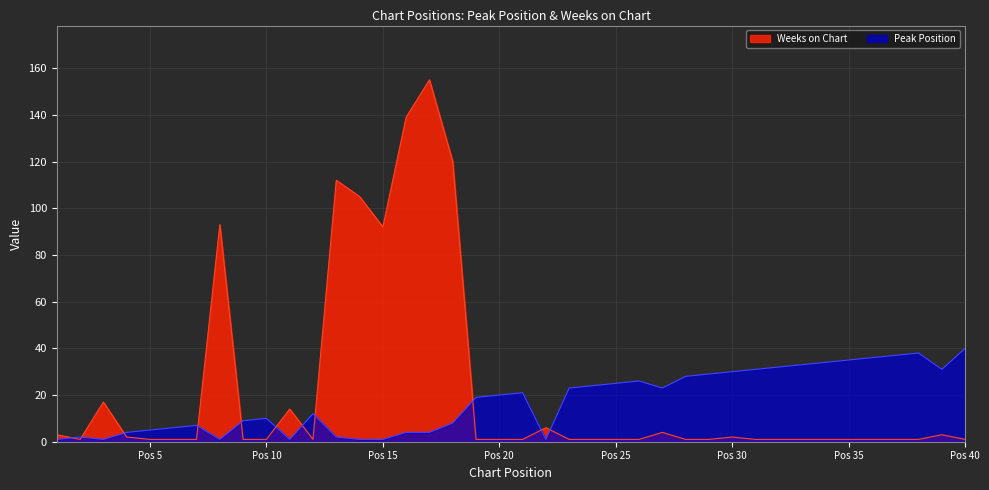

True or false: Weeks on Chart has more than 0 points higher than both neighbors.

True